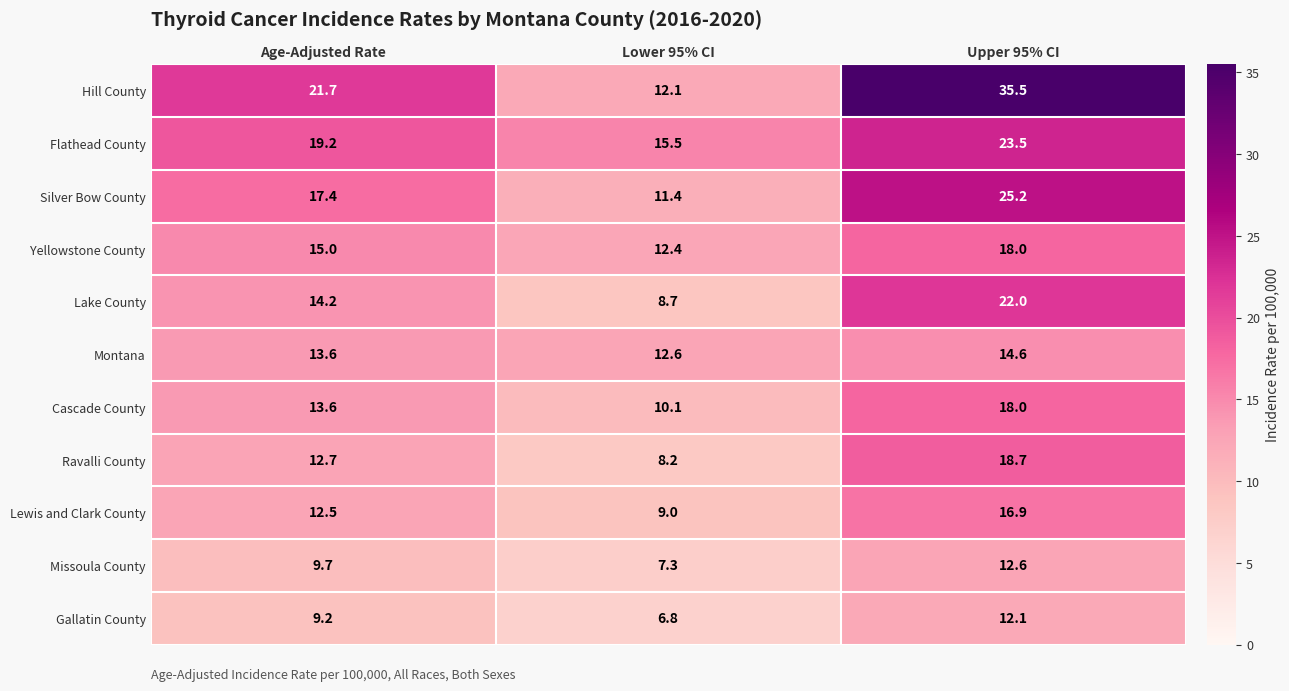

Between Lower 95% CI and Upper 95% CI, which series saw the biggest shift?

Hill County